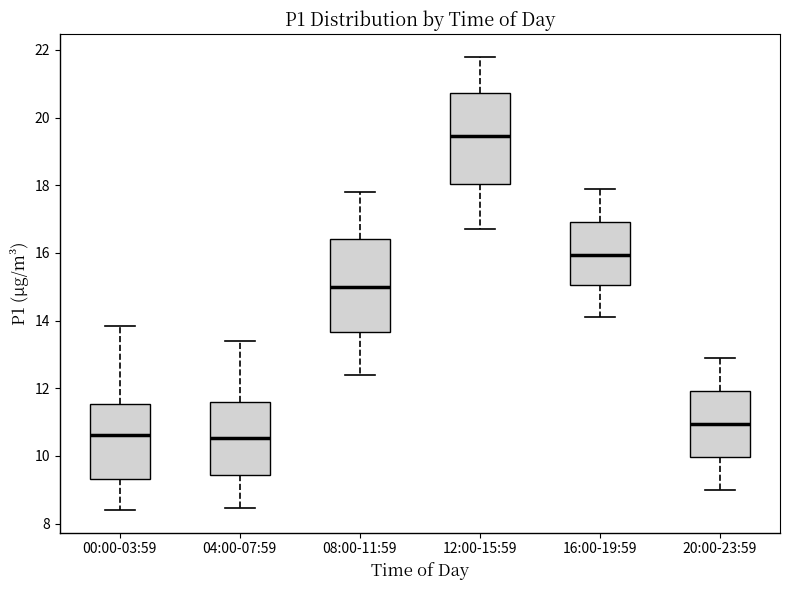

Reading left to right, transcribe this box plot: for each box, give where its median line is, the range the box spans, and where its two whiskers end, as read against the y-axis. The values are not printed on the chart, so give them approximately, as read against the axis.

00:00-03:59: median 10.6, box 9.4 to 11.6, whiskers 8.4 to 13.8
04:00-07:59: median 10.6, box 9.4 to 11.6, whiskers 8.4 to 13.4
08:00-11:59: median 15.0, box 13.6 to 16.4, whiskers 12.4 to 17.8
12:00-15:59: median 19.4, box 18.0 to 20.8, whiskers 16.8 to 21.8
16:00-19:59: median 16.0, box 15.0 to 17.0, whiskers 14.2 to 18.0
20:00-23:59: median 11.0, box 10.0 to 12.0, whiskers 9.0 to 13.0